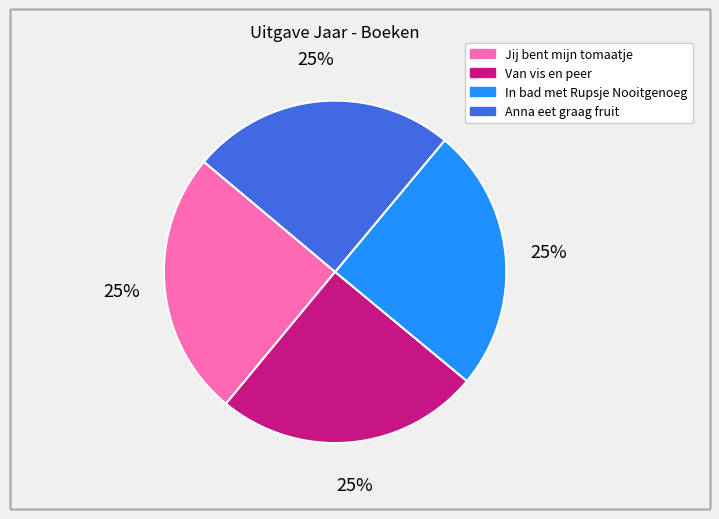

Approximately how many times larger is the value at Van vis en peer compared to Jij bent mijn tomaatje?

1.0